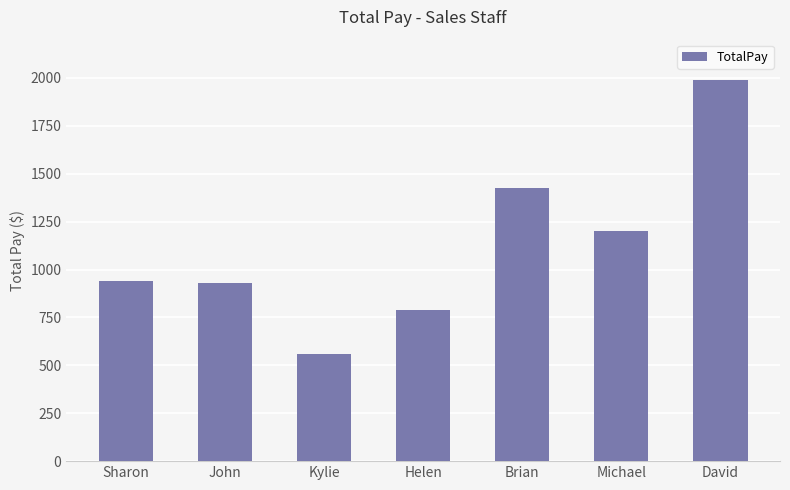

Are the bars grouped side by side (vs. stacked)?

No